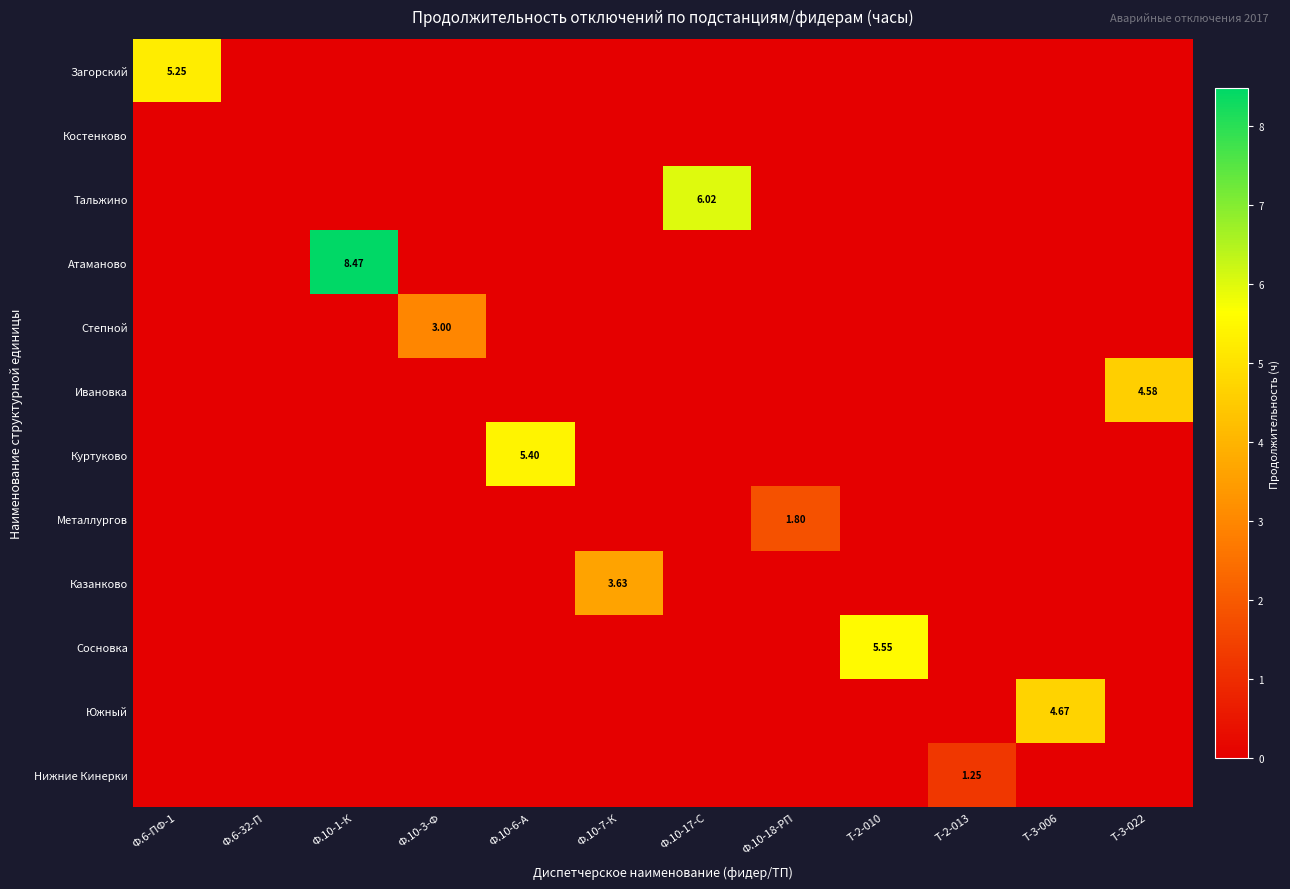

How many values in Тальжино are above zero?

1